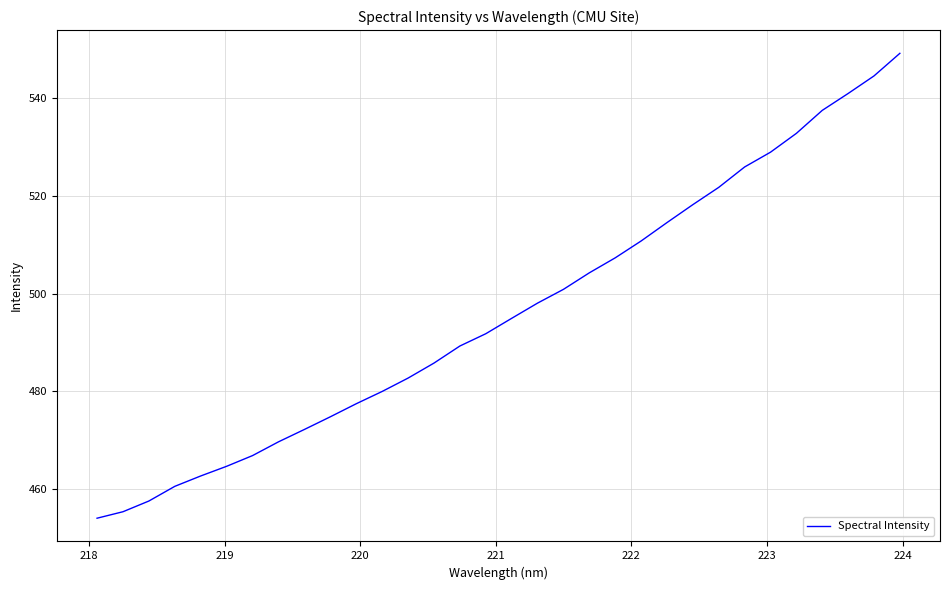

What is the smallest value displayed?

454.0